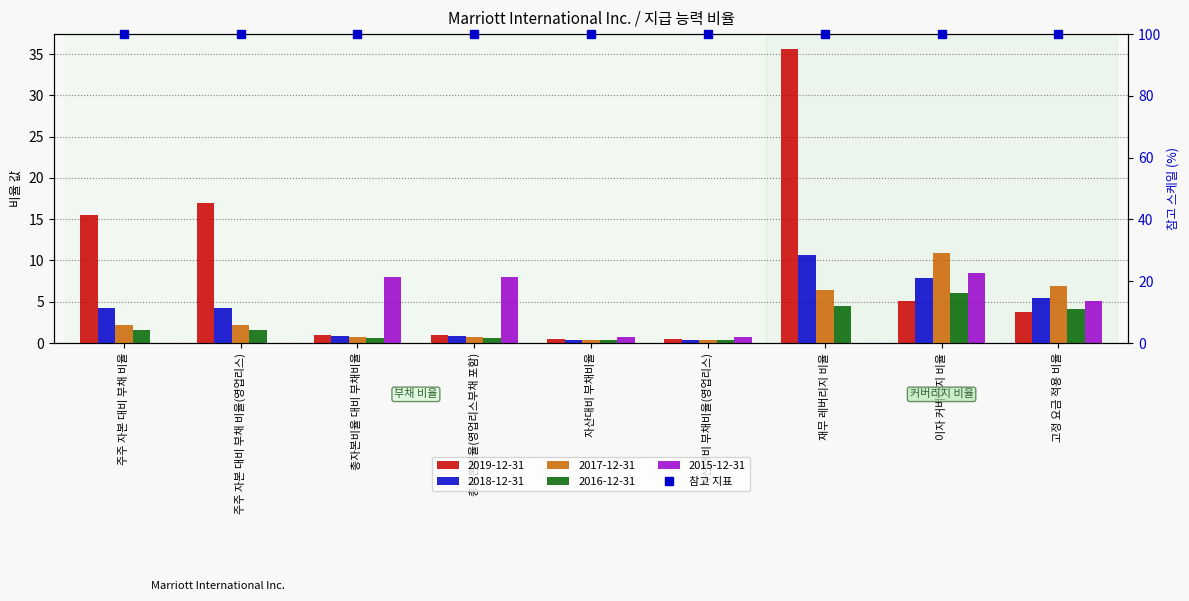

What position from the left is 재무 레버리지 비율?

7